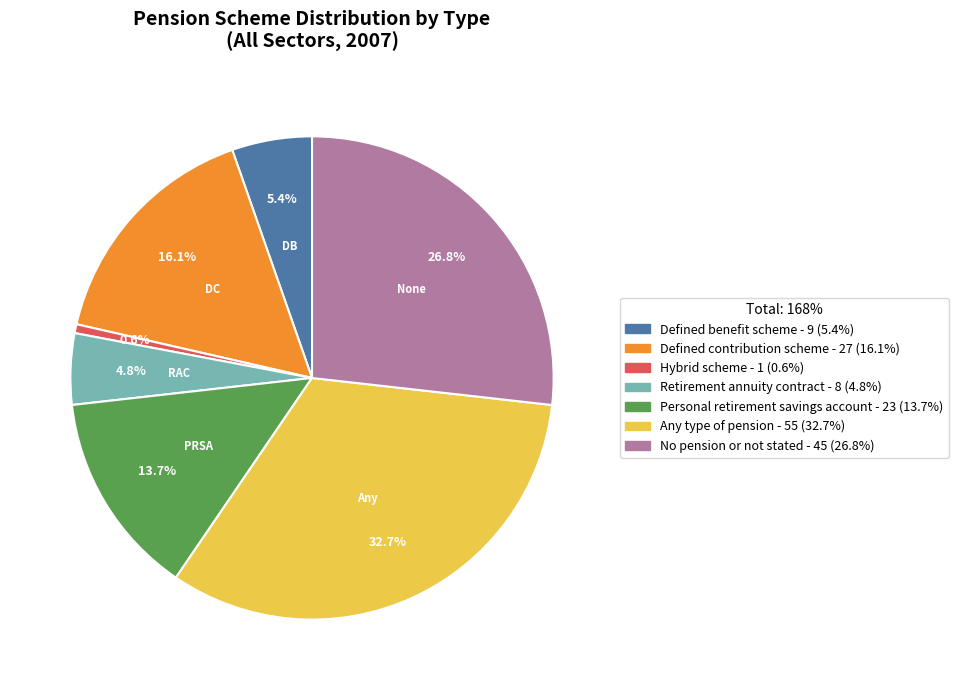

Which category has the smallest portion of the pie?

Hybrid scheme